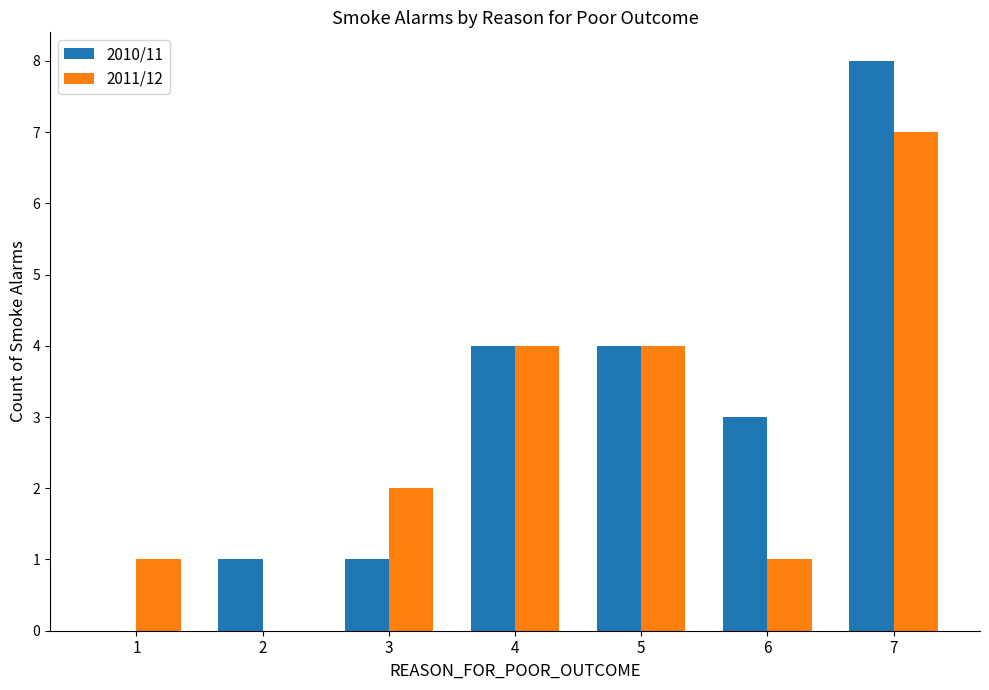

How many categories are shown in the chart?

7